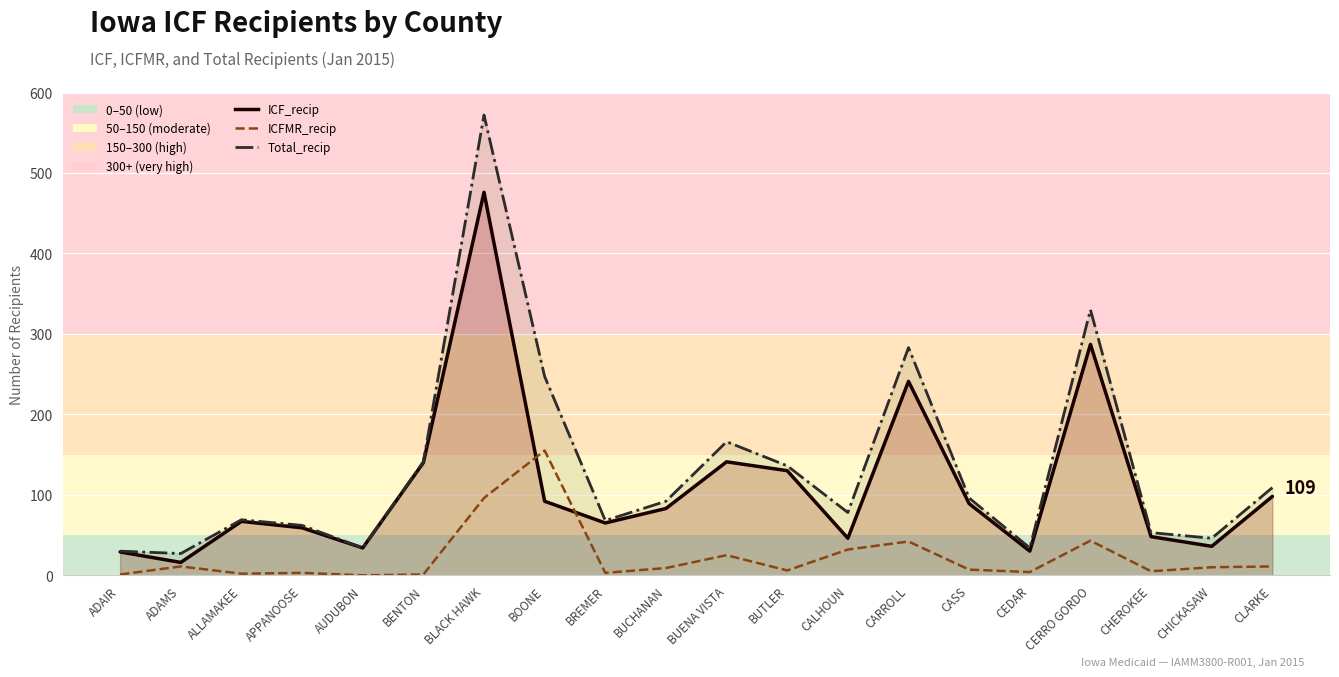

How many lines are shown in the chart?

3